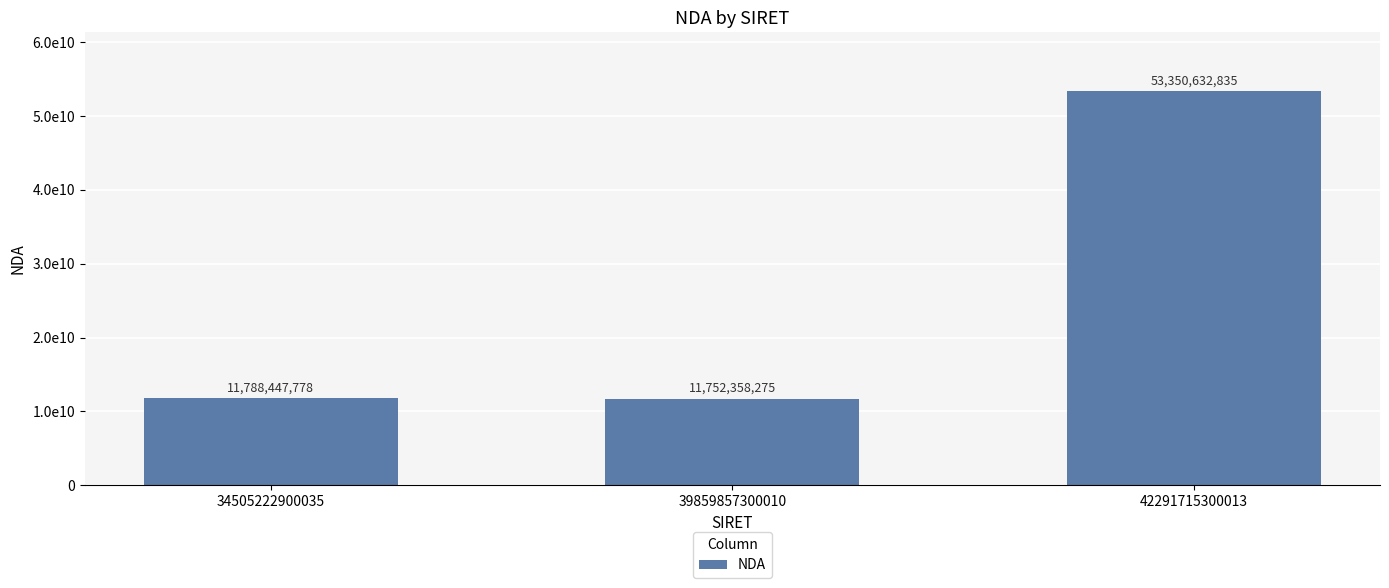

Read the value at 39859857300010, to the nearest 10.

11752358280